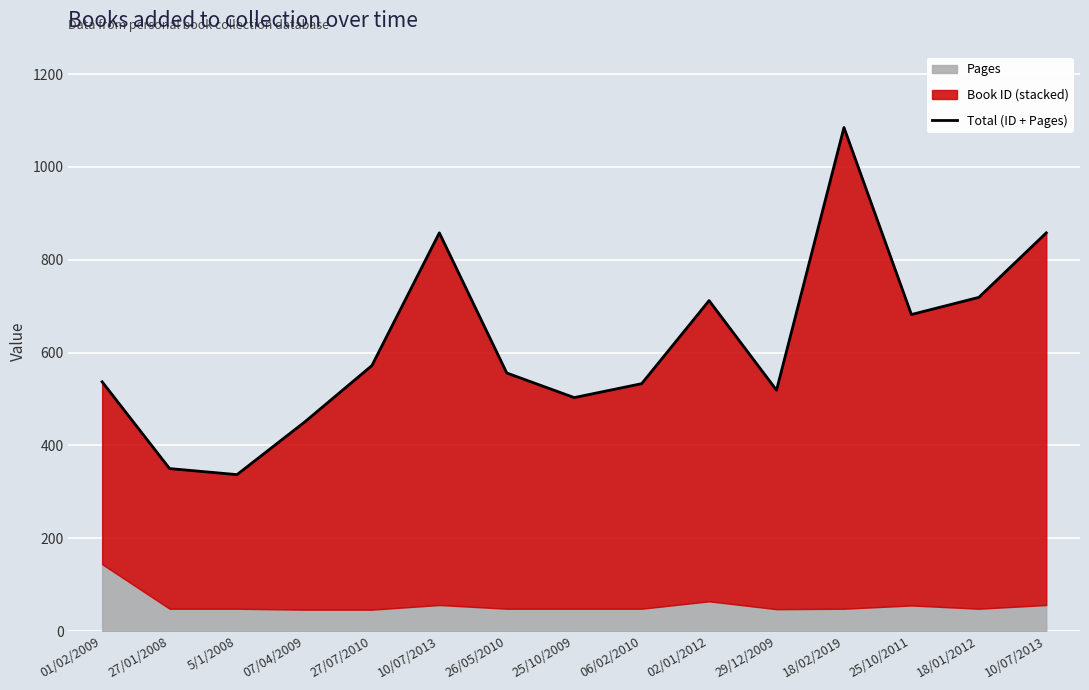

Reading right to left, list all the values displayed in this chart.

10/07/2013=858	18/01/2012=719	25/10/2011=682	18/02/2019=1085	29/12/2009=519	02/01/2012=712	06/02/2010=533	25/10/2009=503	26/05/2010=556	10/07/2013=858	27/07/2010=572	07/04/2009=450	5/1/2008=337	27/01/2008=350	01/02/2009=537